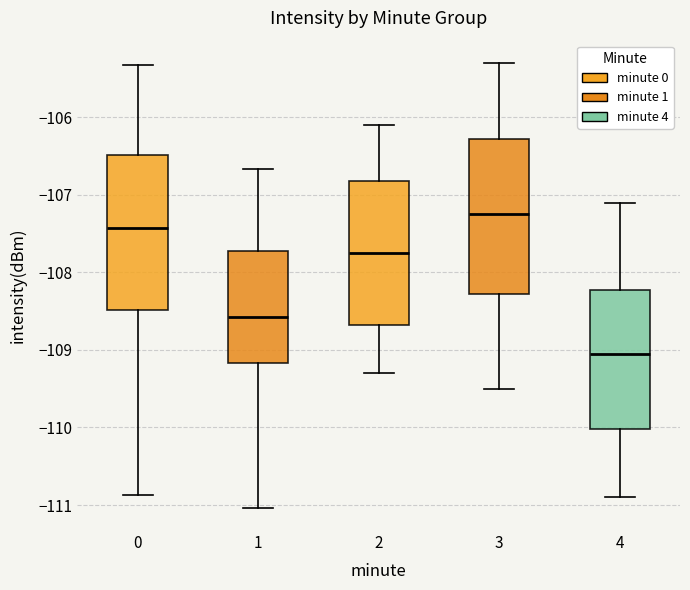

Where does the median line of the box at x = 2 sit on the y-axis? The values are not printed on the chart, so give them approximately, as read against the axis.

-107.7